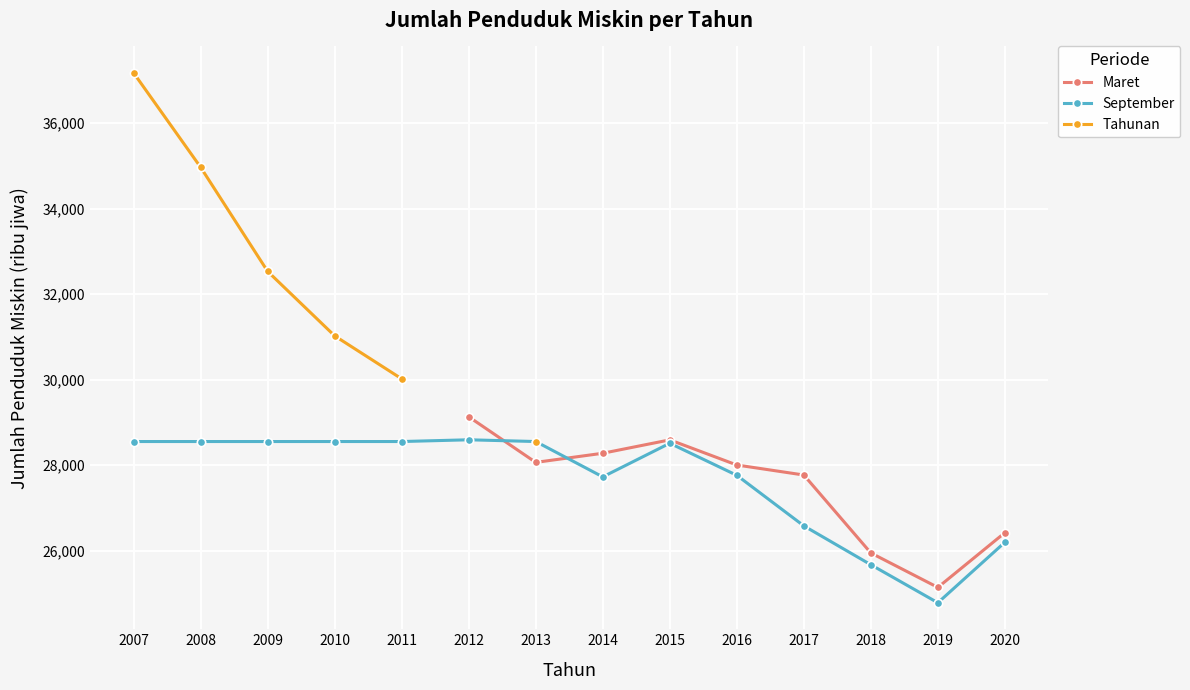

Which label corresponds to the smallest value in the chart?

2019